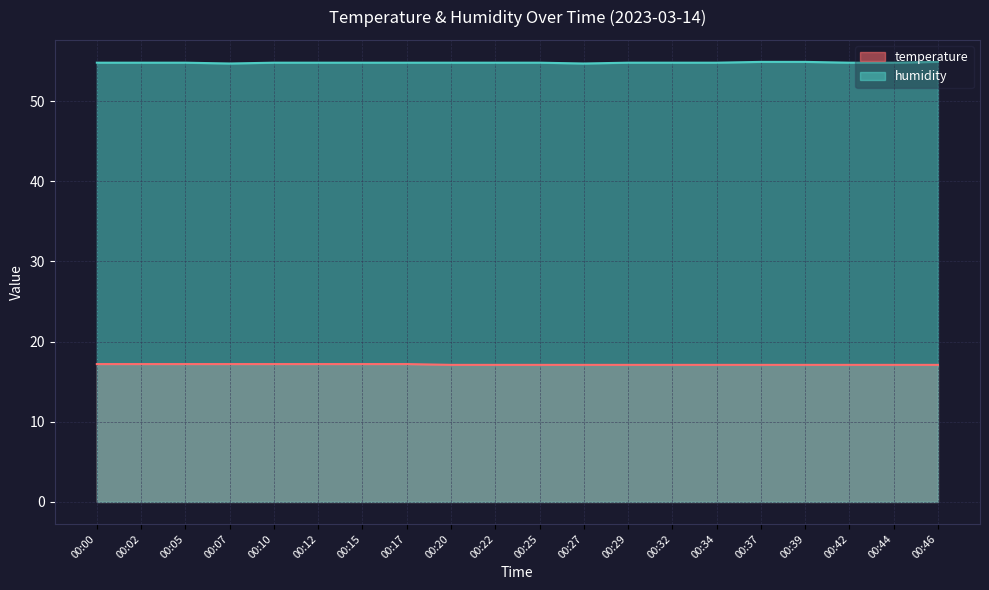

How many interior local valleys does the humidity series have?

2